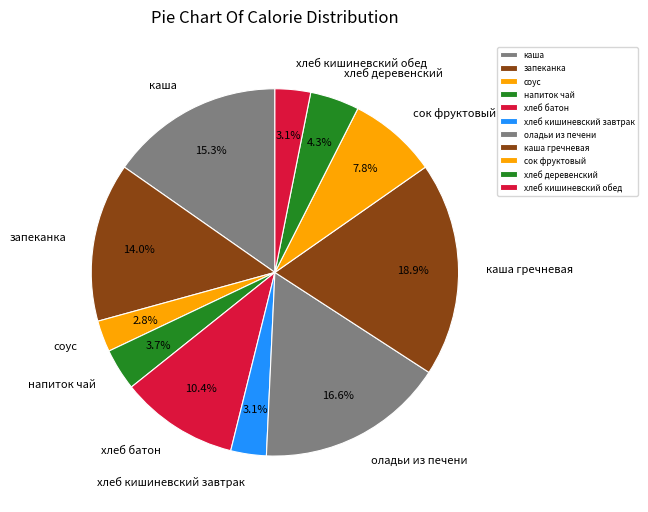

How many slices are in this pie chart?

11